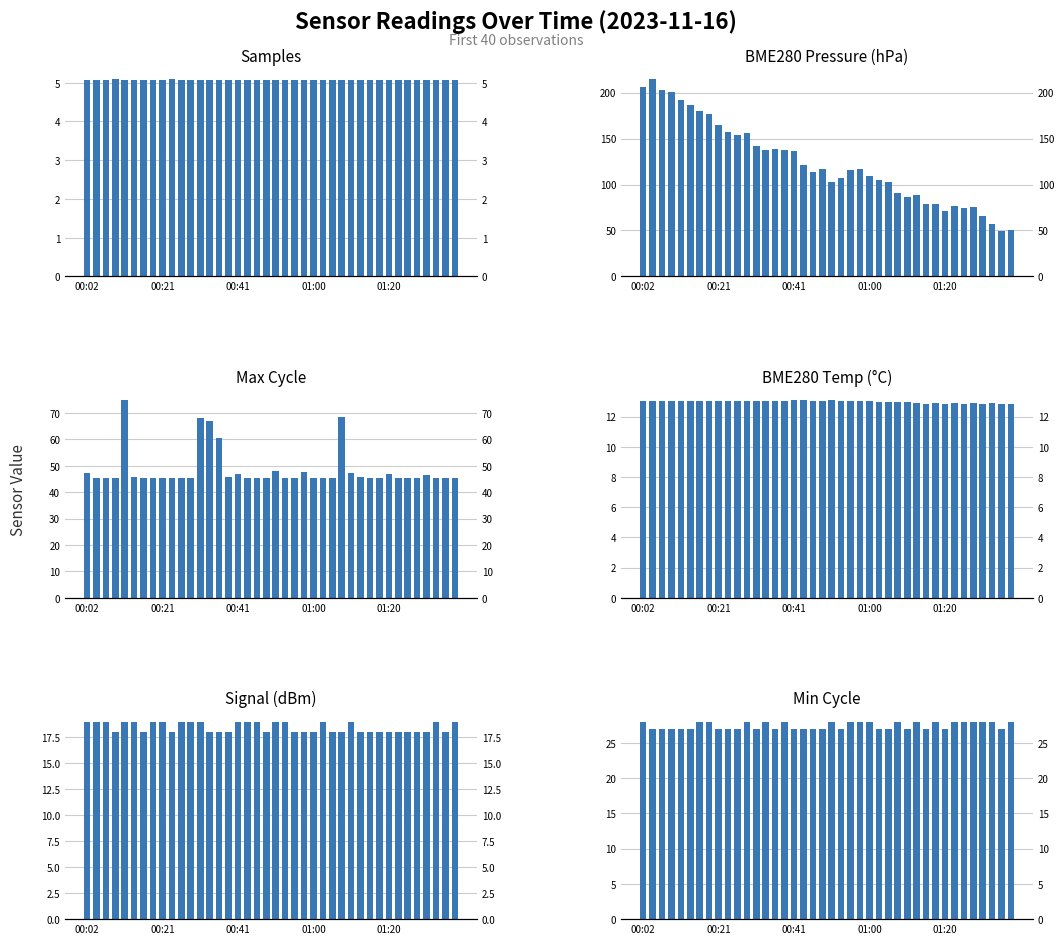

Which series has the largest range (max minus min)?

BME280_pressure